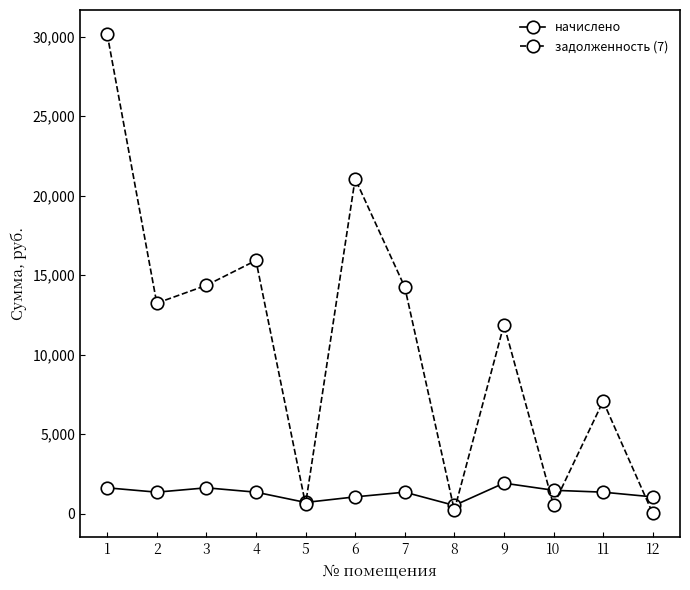

At which label does задолженность (7) first exceed 13232?

1